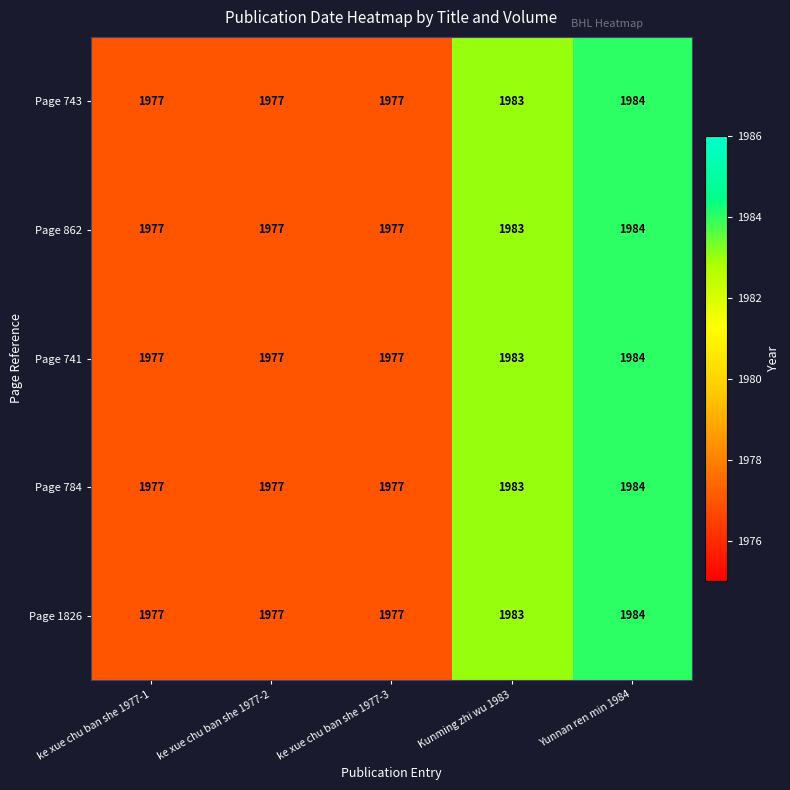

Read the Page 743 value at ke xue chu ban she 1977-3.

1977